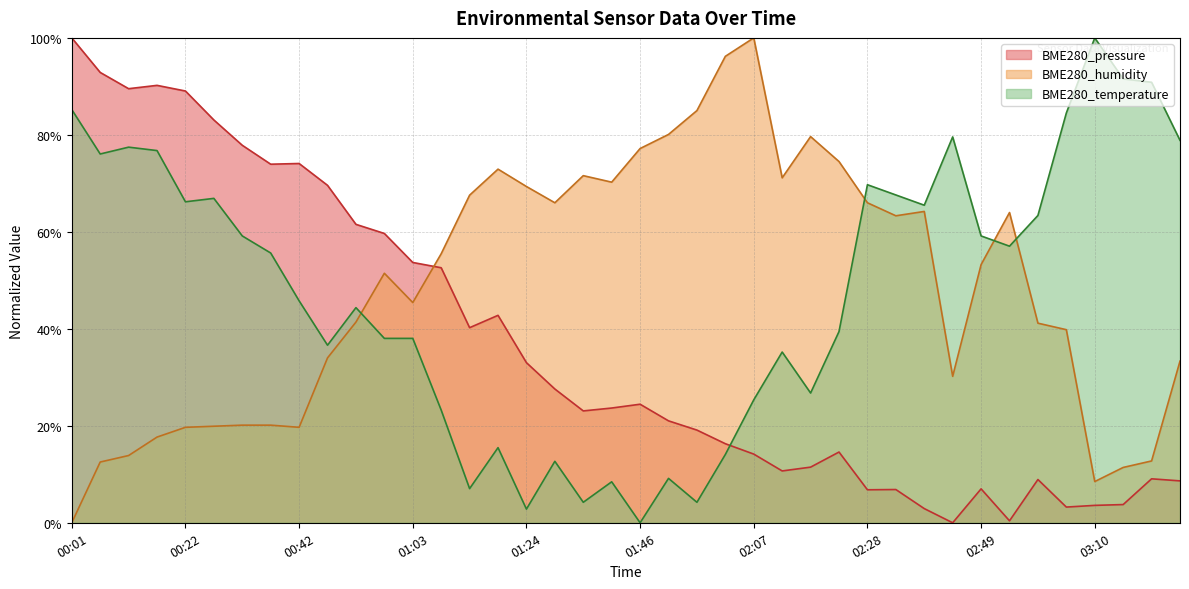

What are all the series names shown in the legend?

BME280_pressure, BME280_humidity, BME280_temperature